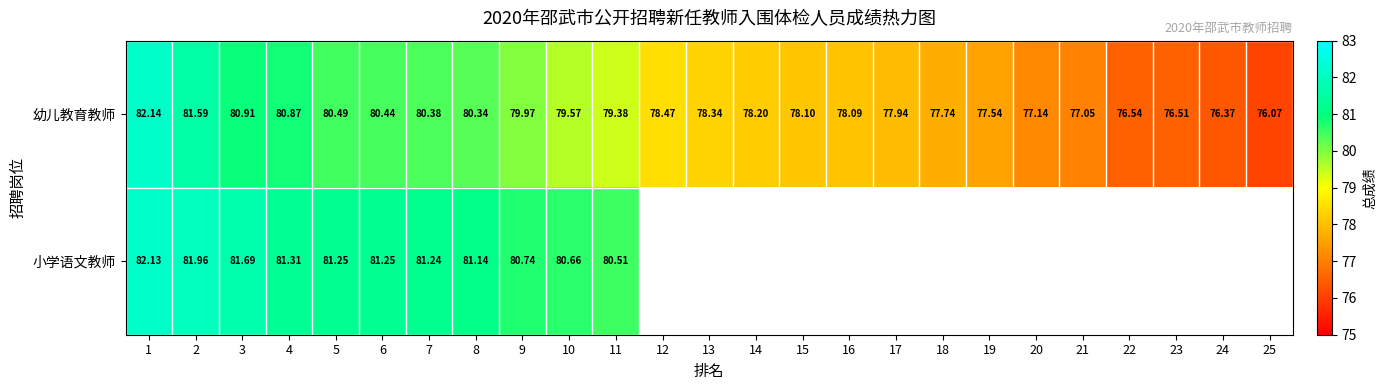

Is it true that 小学语文教师 equals 82.1 at 1?

True